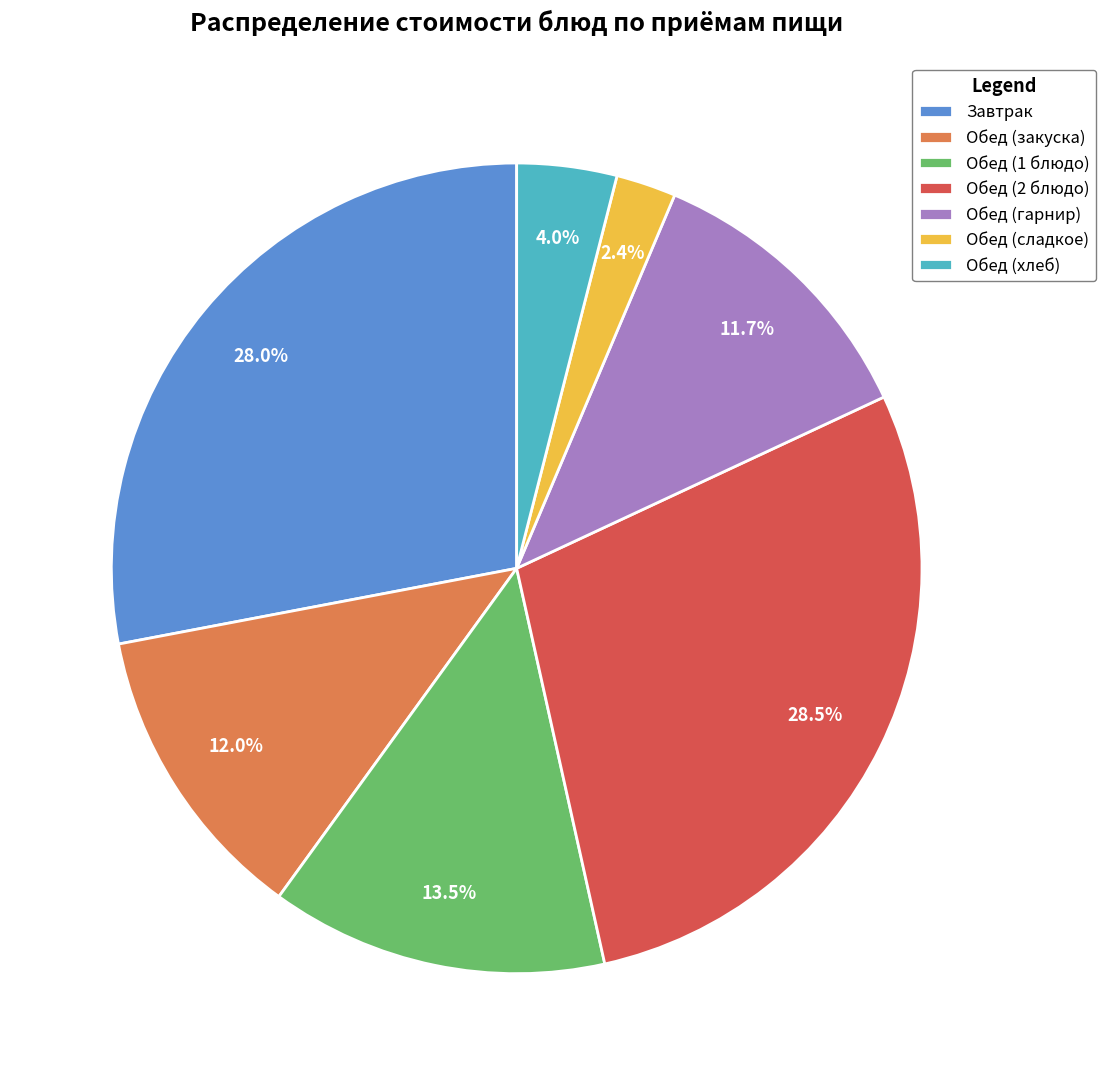

How many segments does this pie chart have?

7